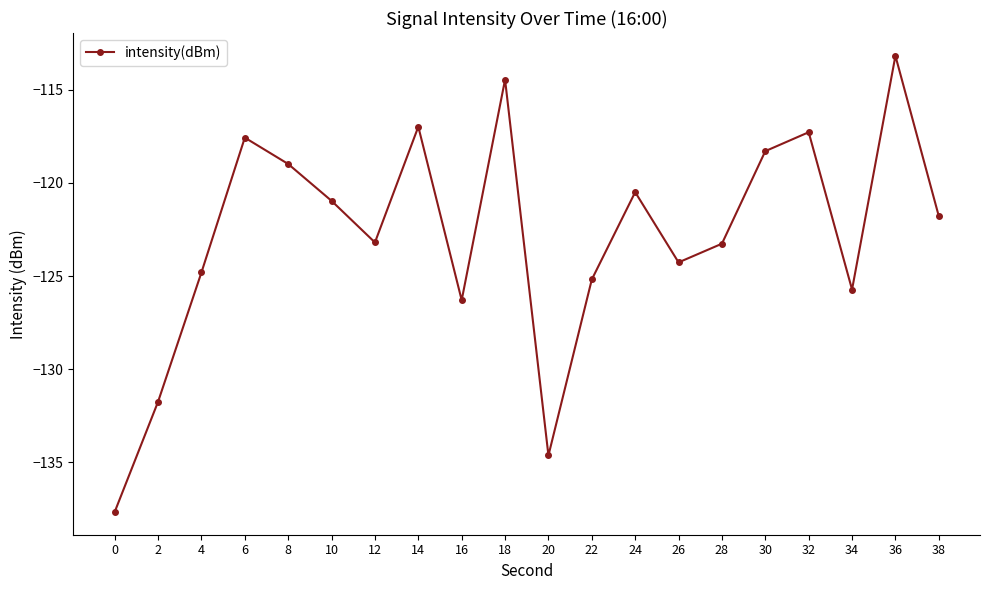

Is it true that the value at 12 is -32.9?

False